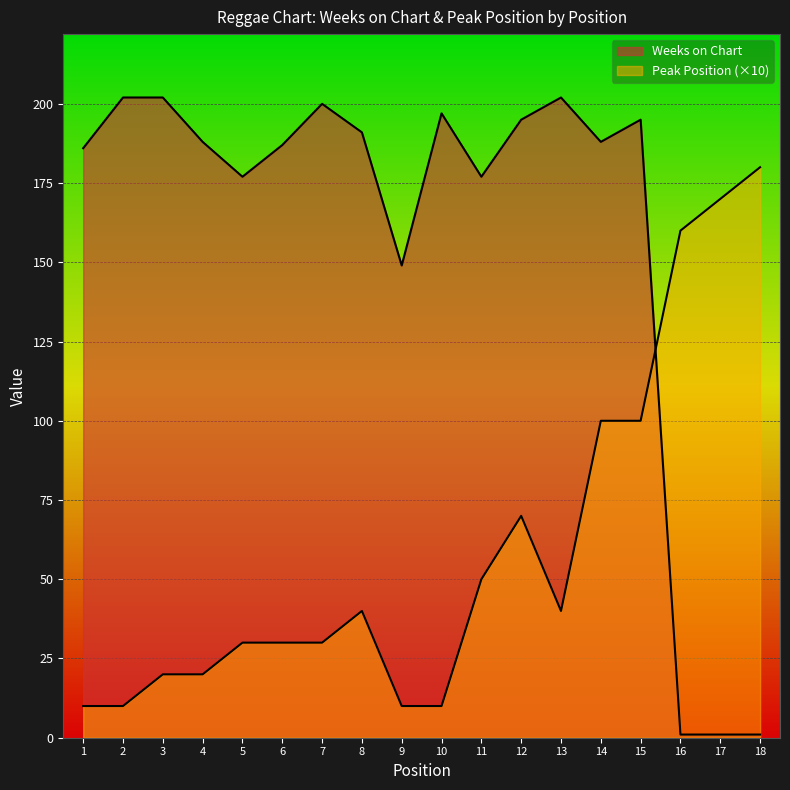

What value does the Weeks on Chart series have at 12?

195